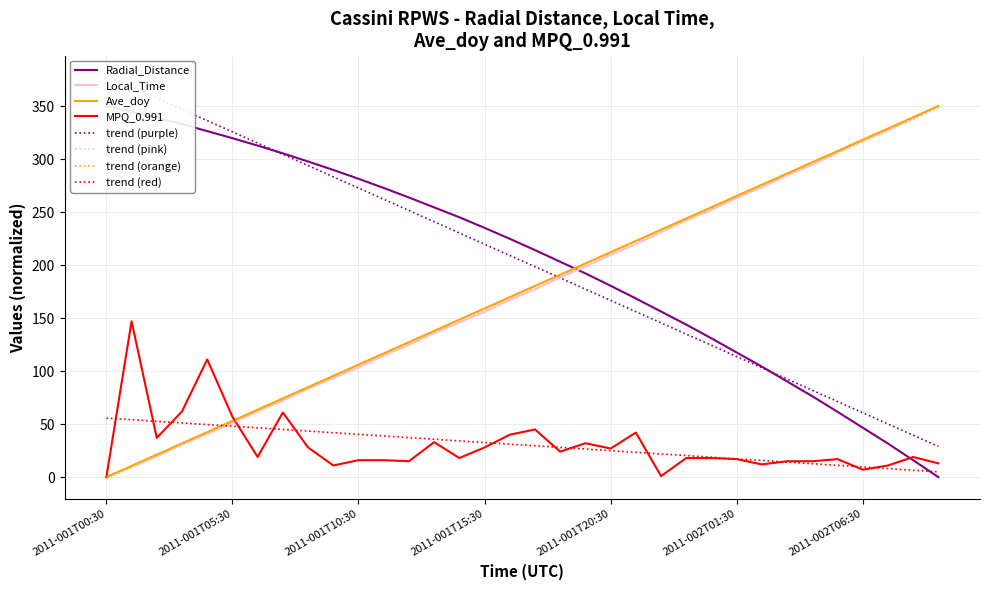

At which category does the chart reach its peak across all series?

2011-001T00:30